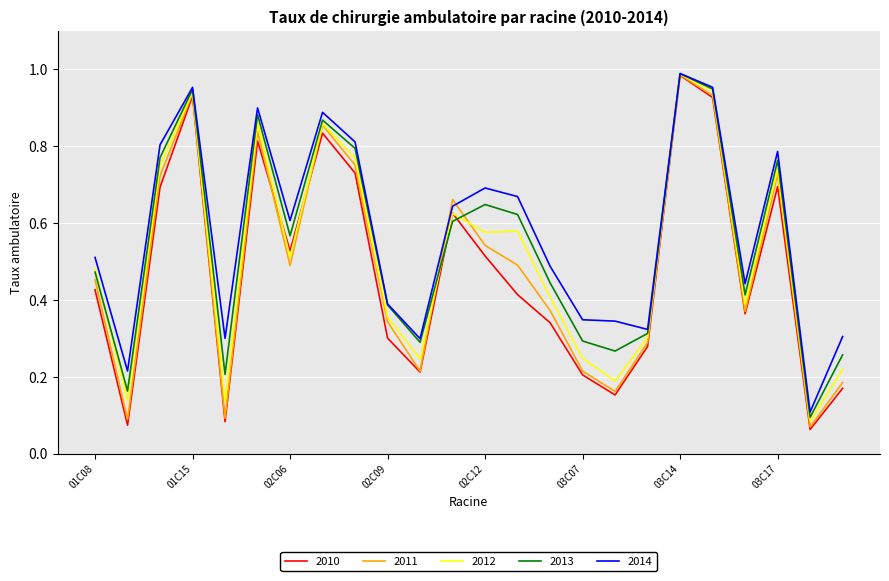

Which series has the largest range (max minus min)?

2010